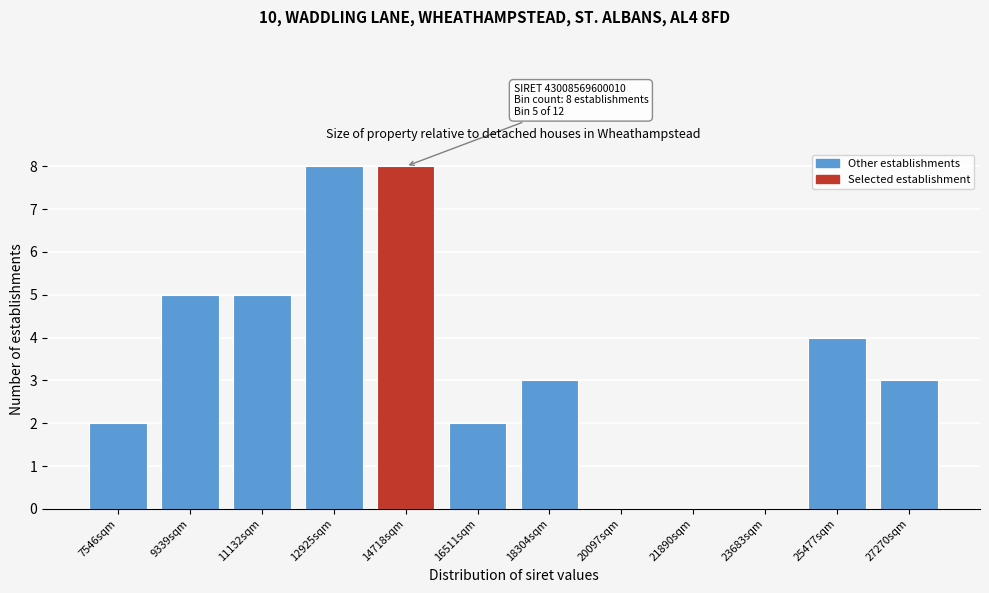

Reading right to left, what are all the values shown in this chart?

27270sqm=3	25477sqm=4	23683sqm=0	21890sqm=0	20097sqm=0	18304sqm=3	16511sqm=2	14718sqm=8	12925sqm=8	11132sqm=5	9339sqm=5	7546sqm=2